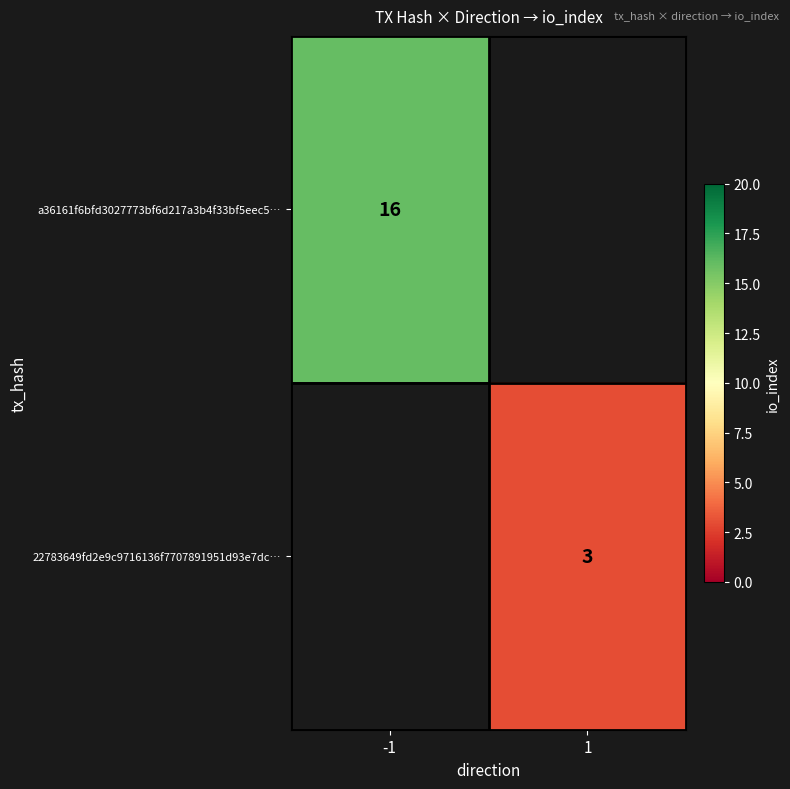

At how many categories does at least one series exceed 11?

1